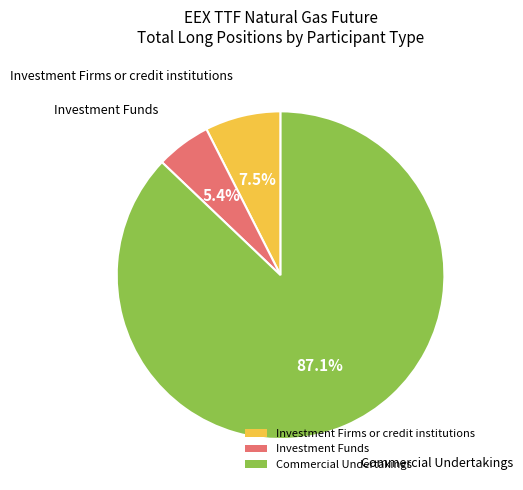

Which slice is the largest?

Commercial Undertakings